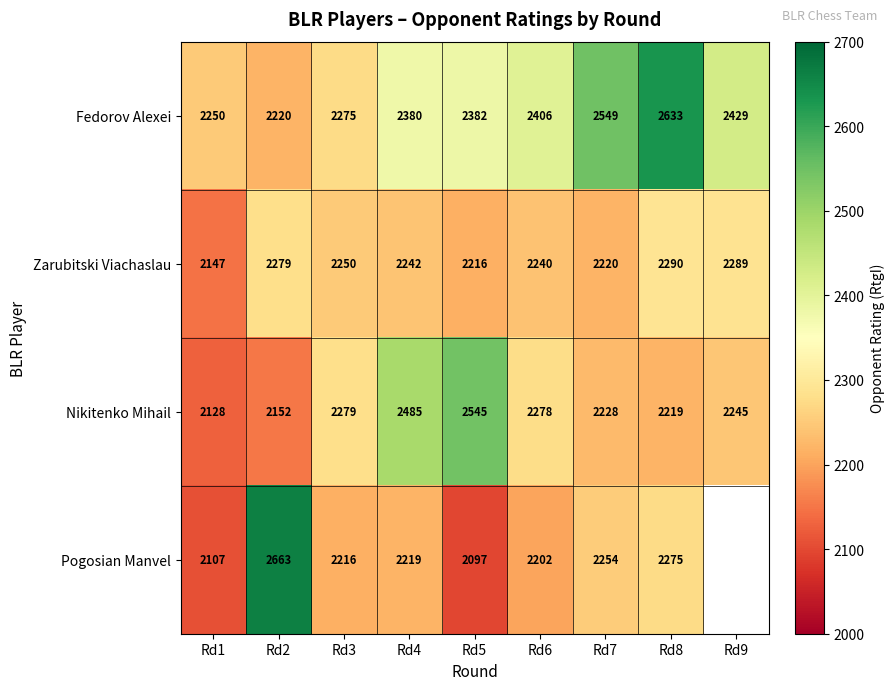

What is the approximate value of Nikitenko Mihail at Rd3?

2279